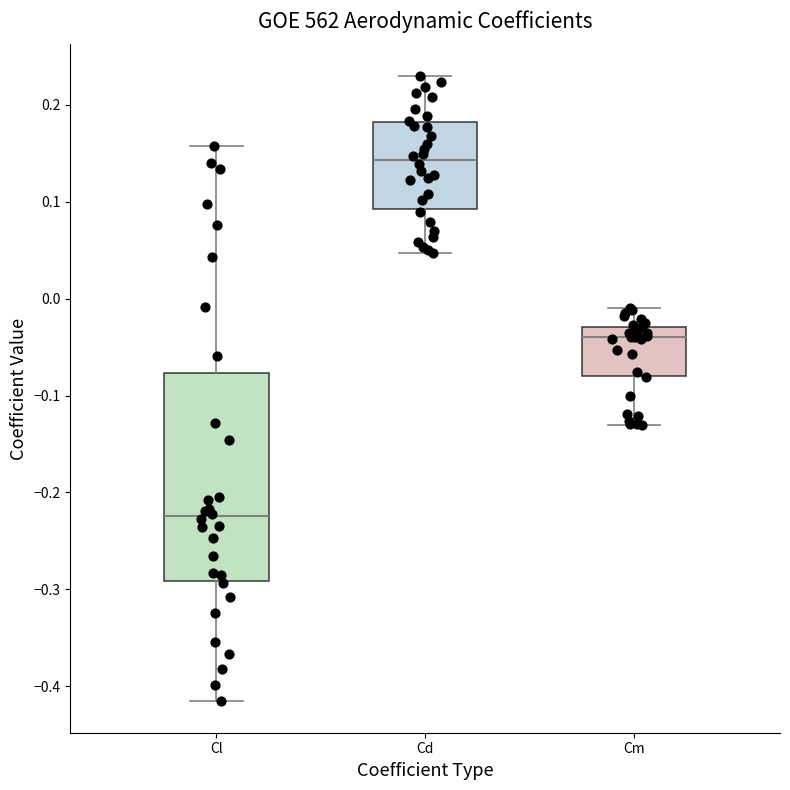

Where is the lower edge of the box for Cl on the y-axis? The values are not printed on the chart, so give them approximately, as read against the axis.

-0.29